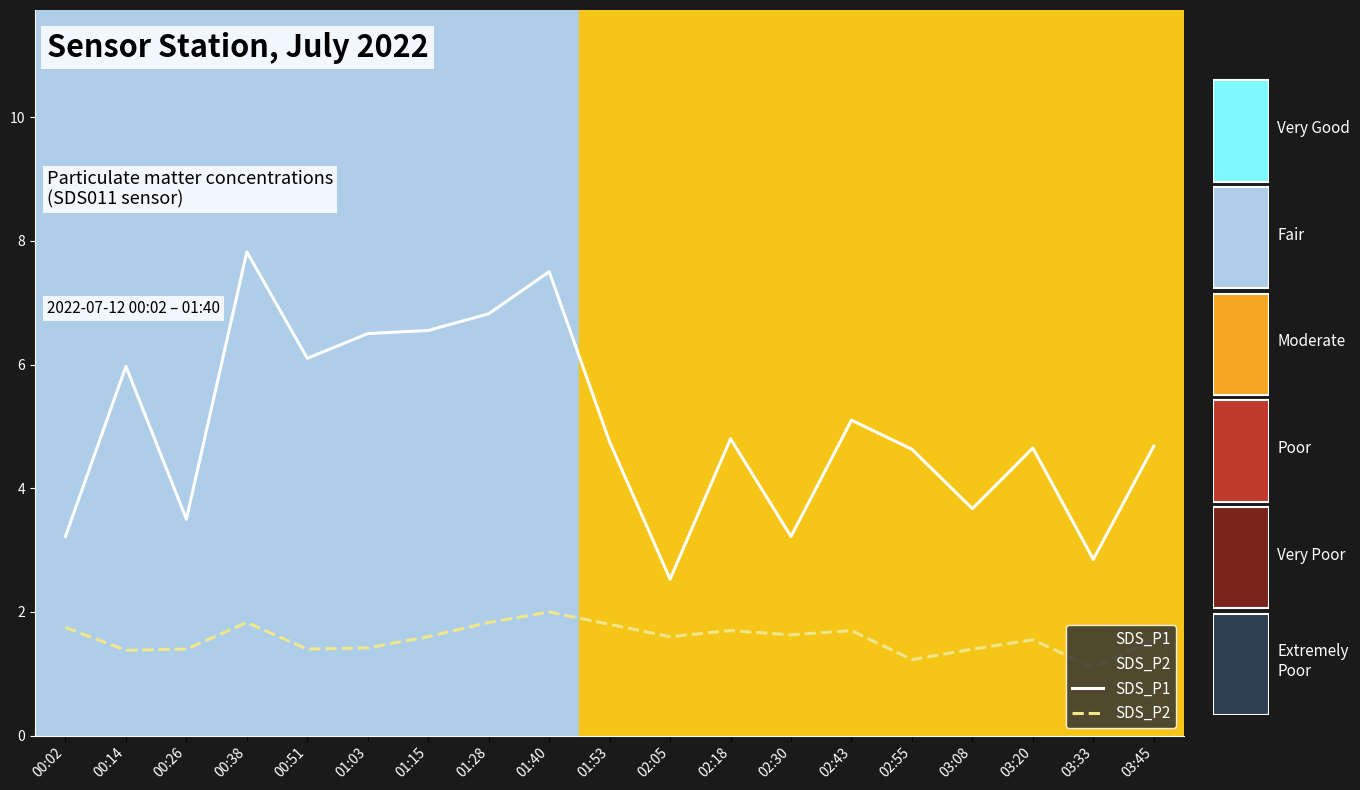

Which series changed the most between 00:51 and 02:30?

SDS_P1